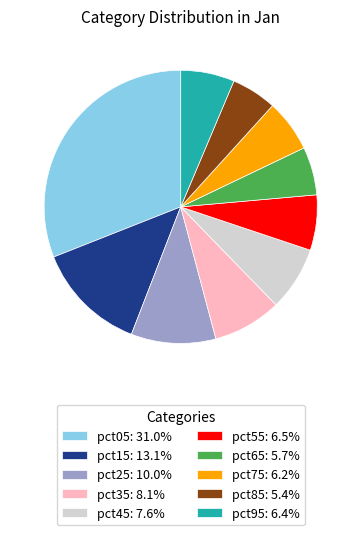

The pct95 slice represents 1% of the pie. True or false?

False